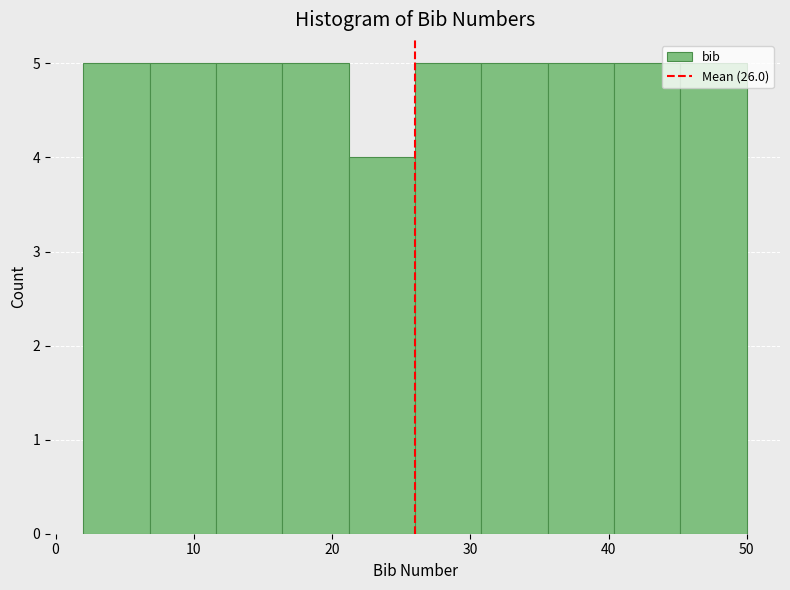

Reading left to right, transcribe this chart: for each bar, give the range it covers on the x-axis and its height. Neither the bar edges nor the heights are printed on the chart, so give them approximately, as read against the axes.

2.0 to 6.8: 5
6.8 to 11.6: 5
11.6 to 16.4: 5
16.4 to 21.2: 5
21.2 to 26.0: 4
26.0 to 30.8: 5
30.8 to 35.6: 5
35.6 to 40.4: 5
40.4 to 45.2: 5
45.2 to 50.0: 5